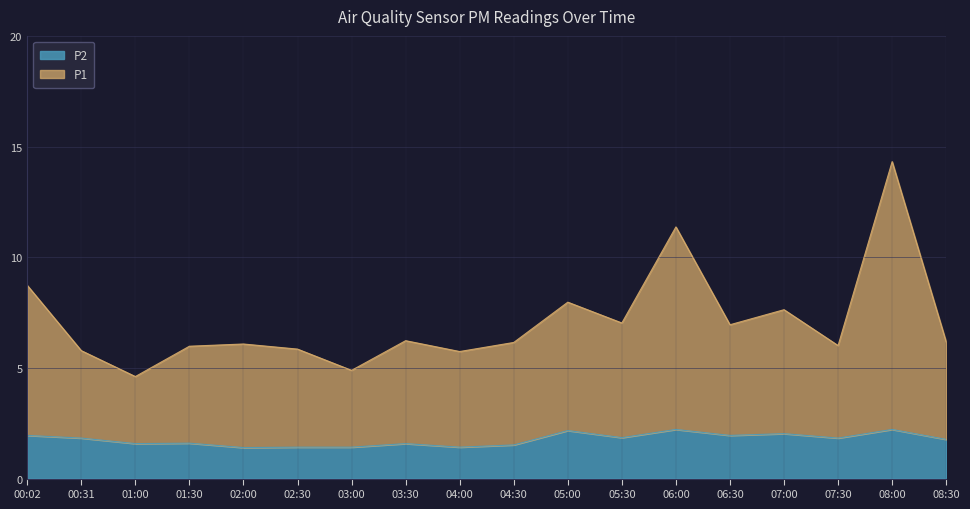

How many lines are shown in the chart?

2